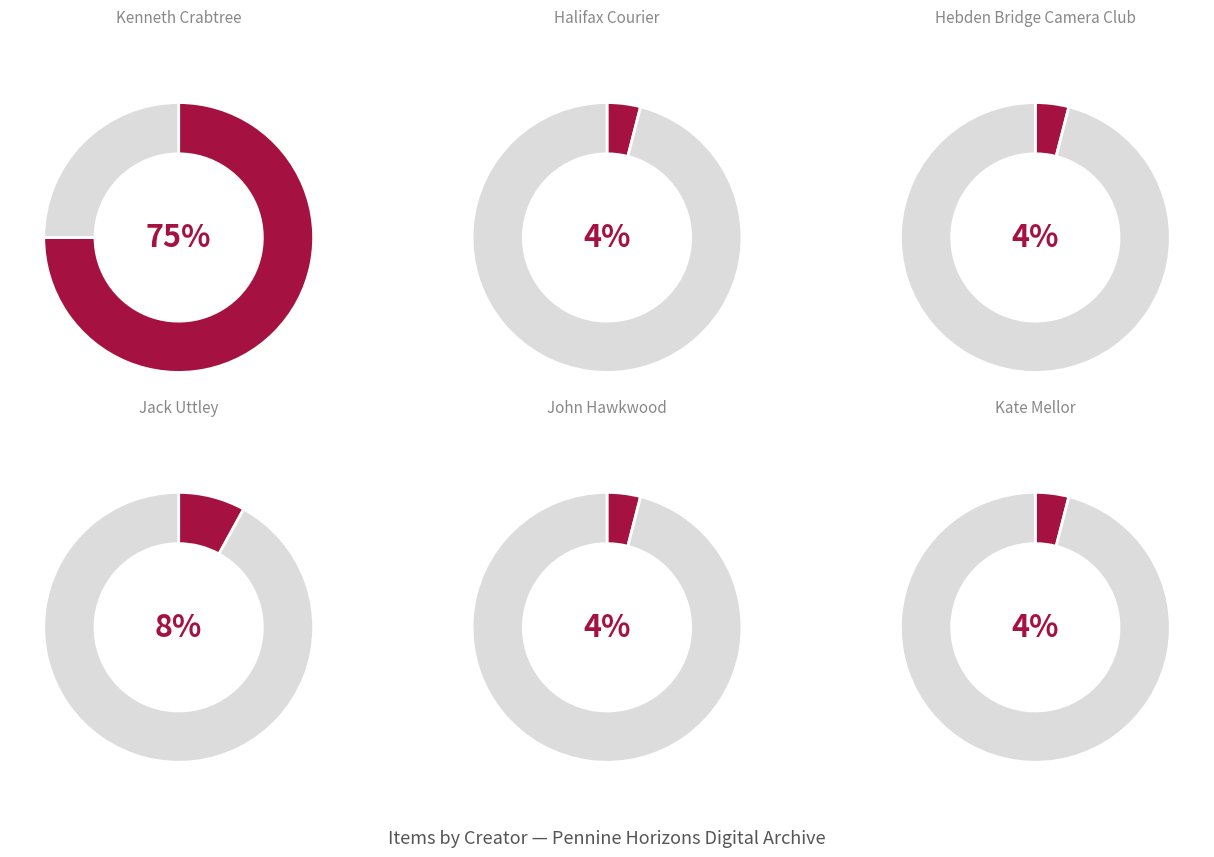

Which slice is the smallest?

Halifax Courier